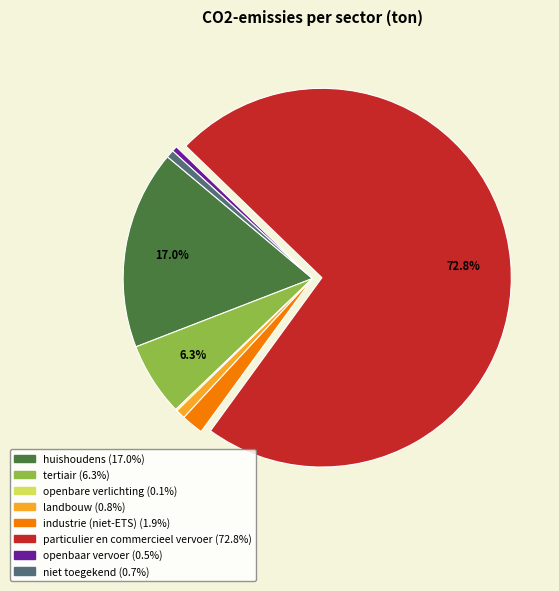

What is the largest slice in the pie chart?

particulier en commercieel vervoer